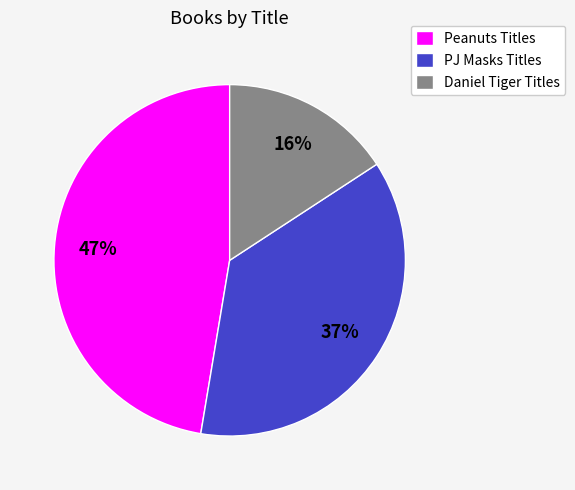

Between Peanuts Titles and Daniel Tiger Titles, which is larger?

Peanuts Titles